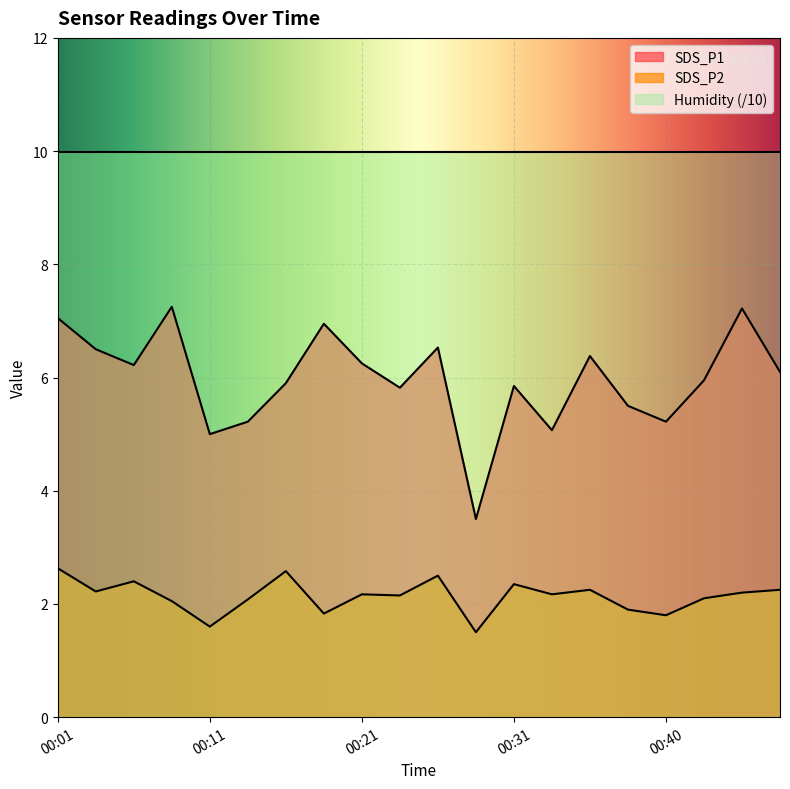

What is the average value of the SDS_P1 series?

6.0